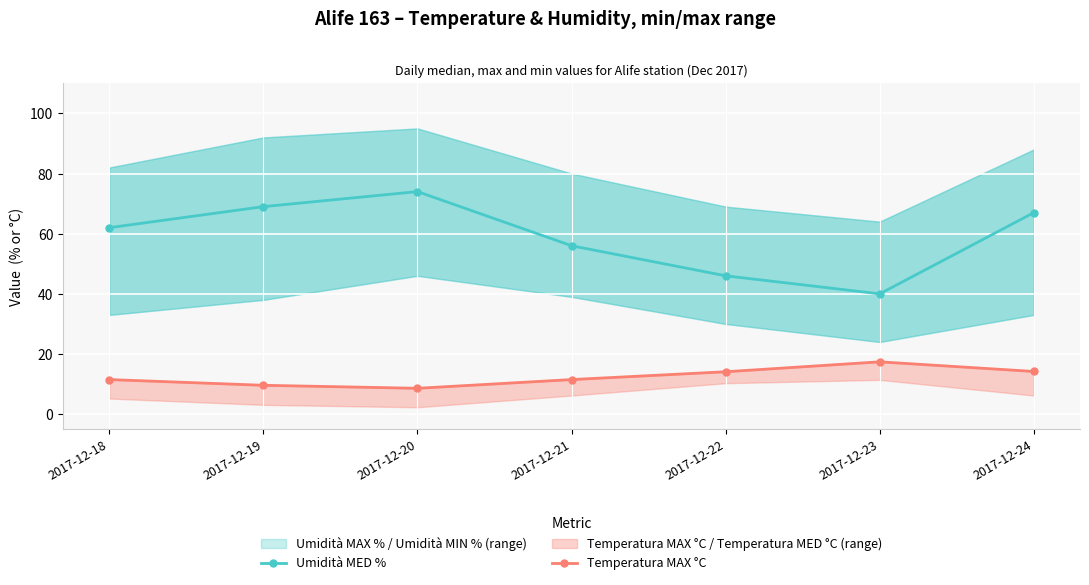

Is the value of Temperatura MAX °C at 2017-12-21 greater than the value of Umidità MED % at 2017-12-23?

No